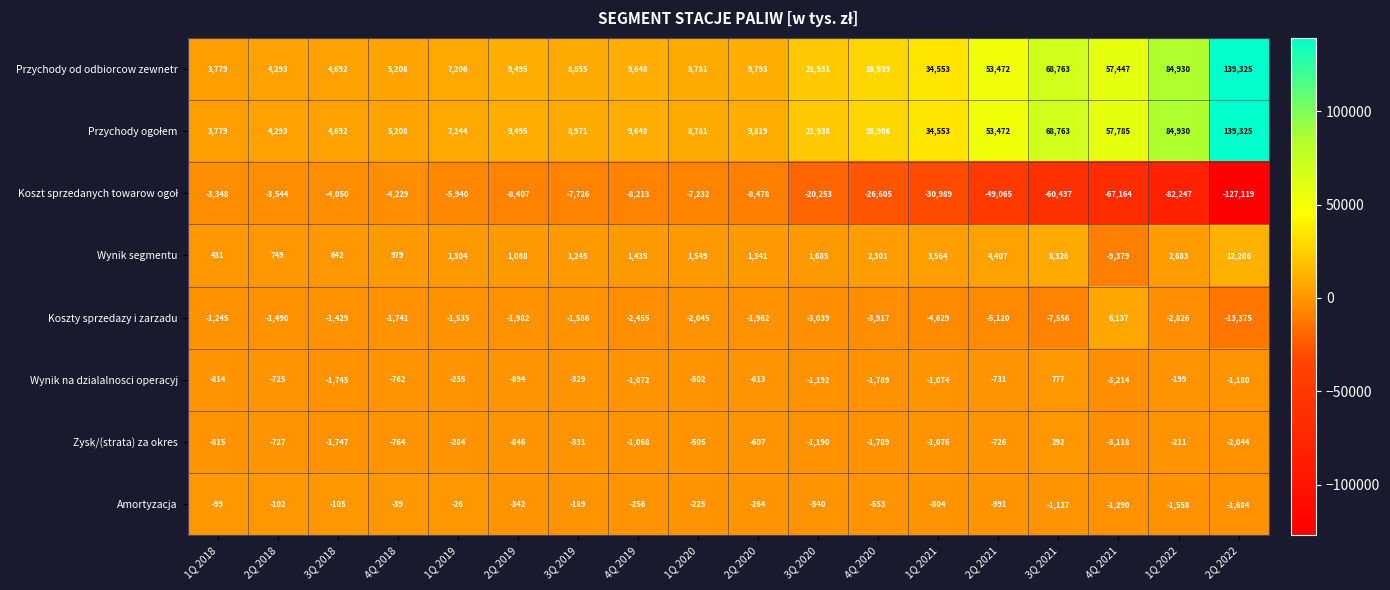

What is the spread (max minus min) of values at 4Q 2021?

124949